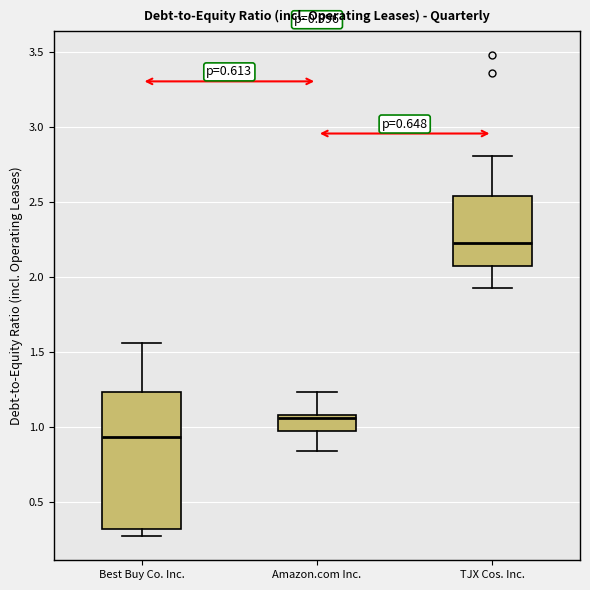

Comparing the boxes themselves (not the whiskers), which one is the tallest?

Best Buy Co. Inc.